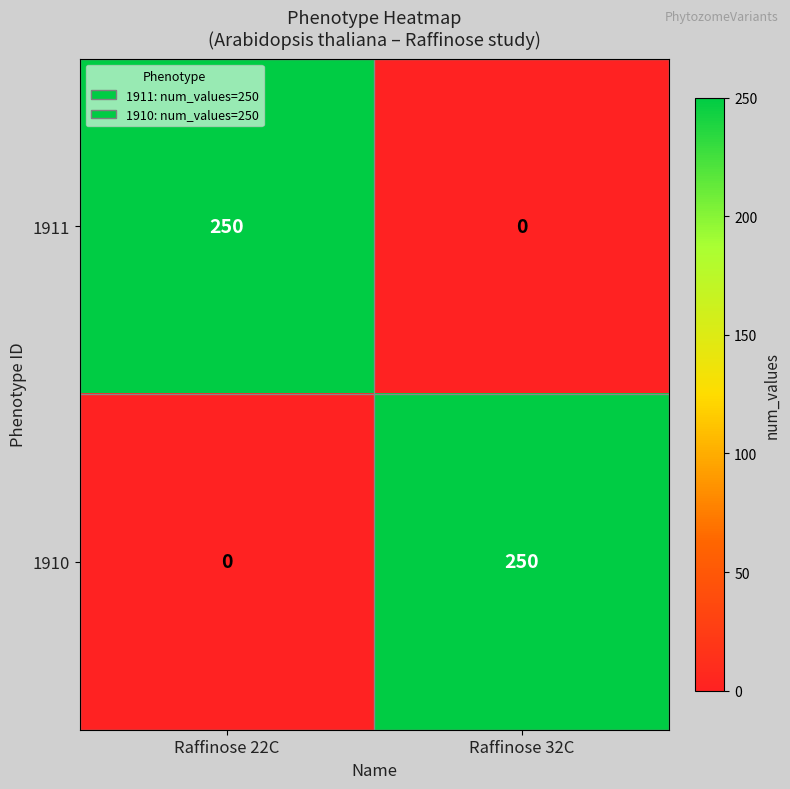

How many positive values does the 1911 series have?

1